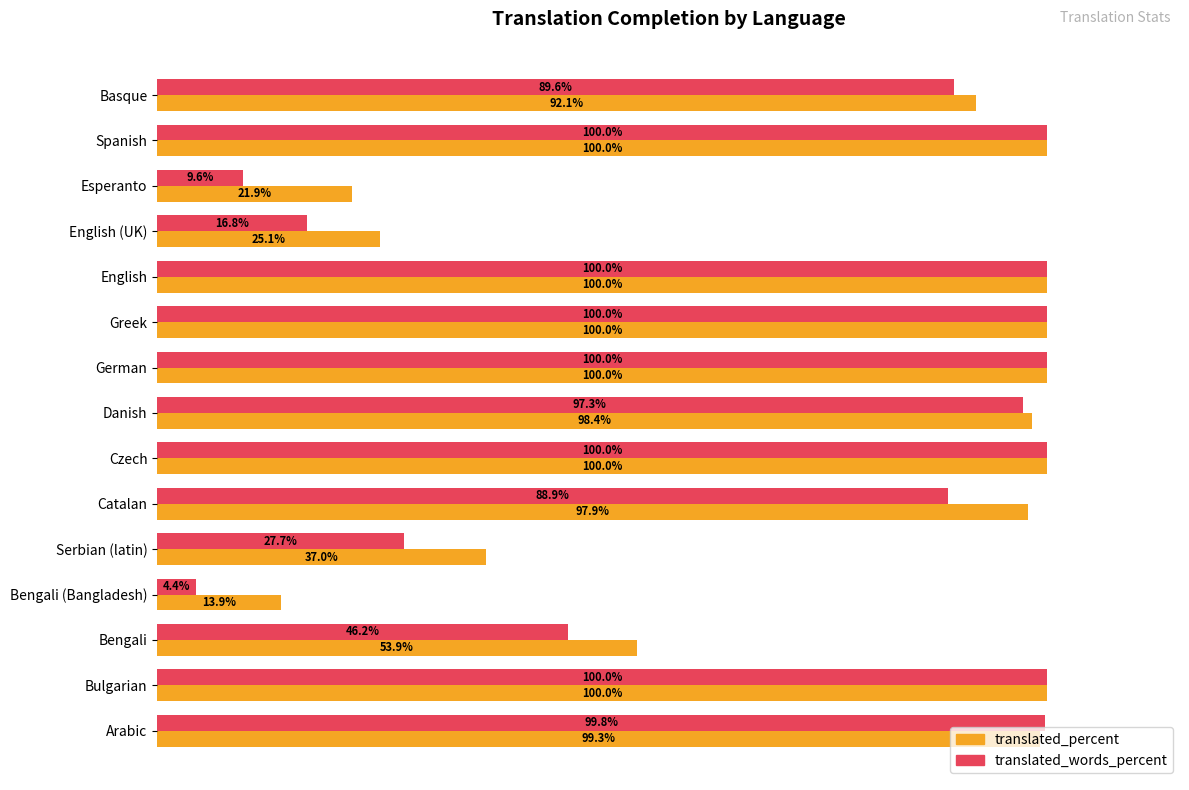

Rank the series at Danish from lowest to highest value.

translated_words_percent, translated_percent